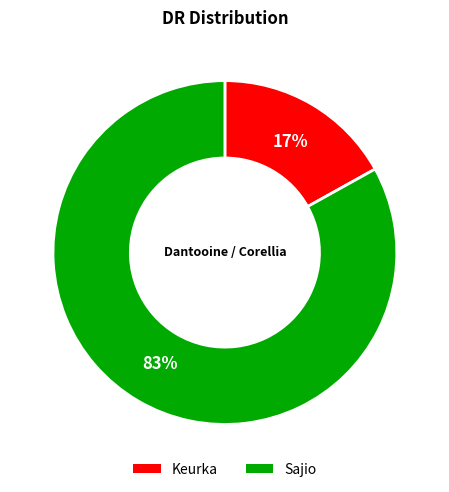

To the nearest percent, what portion does Keurka represent?

17%